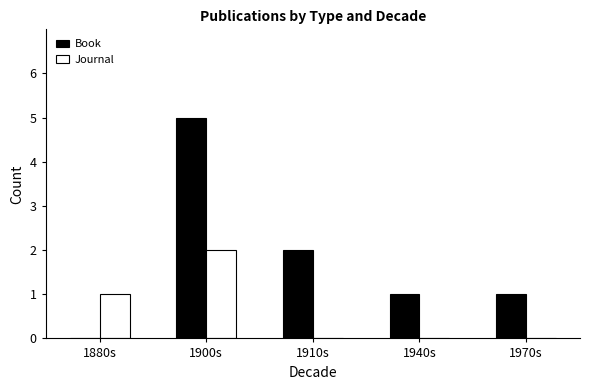

Count the Book values in the range 1 to 2.

3